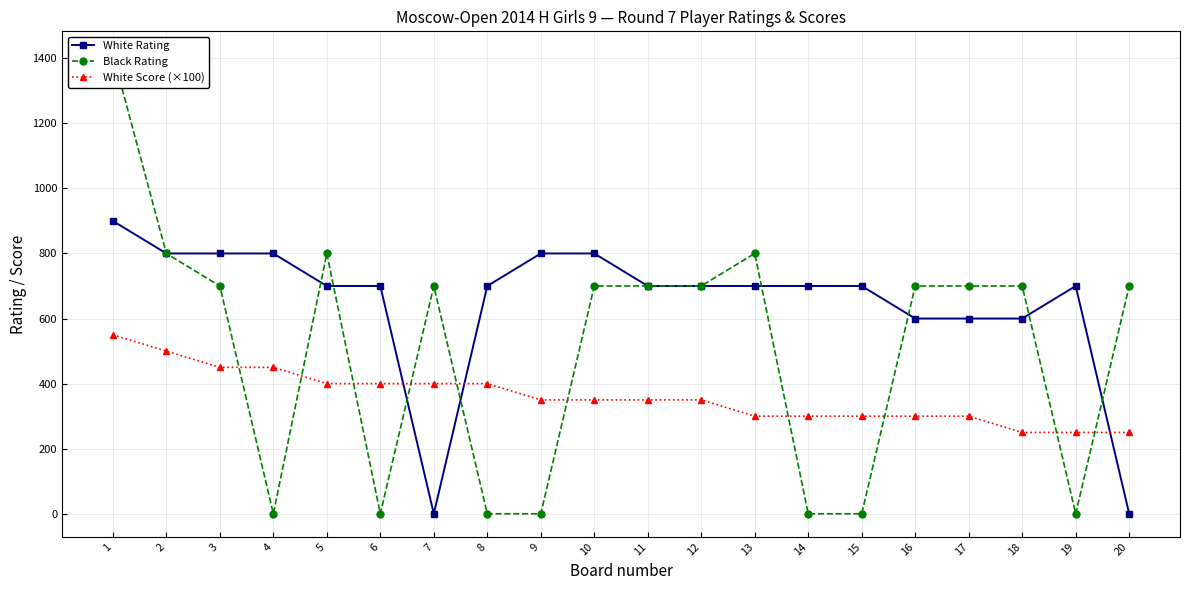

Which series has the largest total across all categories?

White Rating